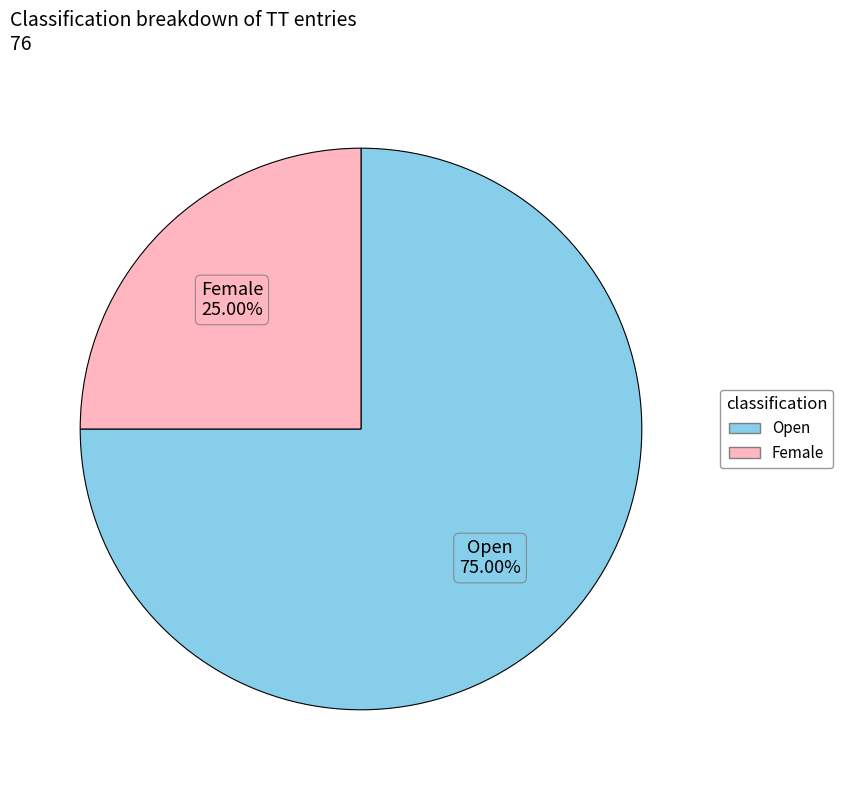

How much of the chart is everything except Female?

75.0%